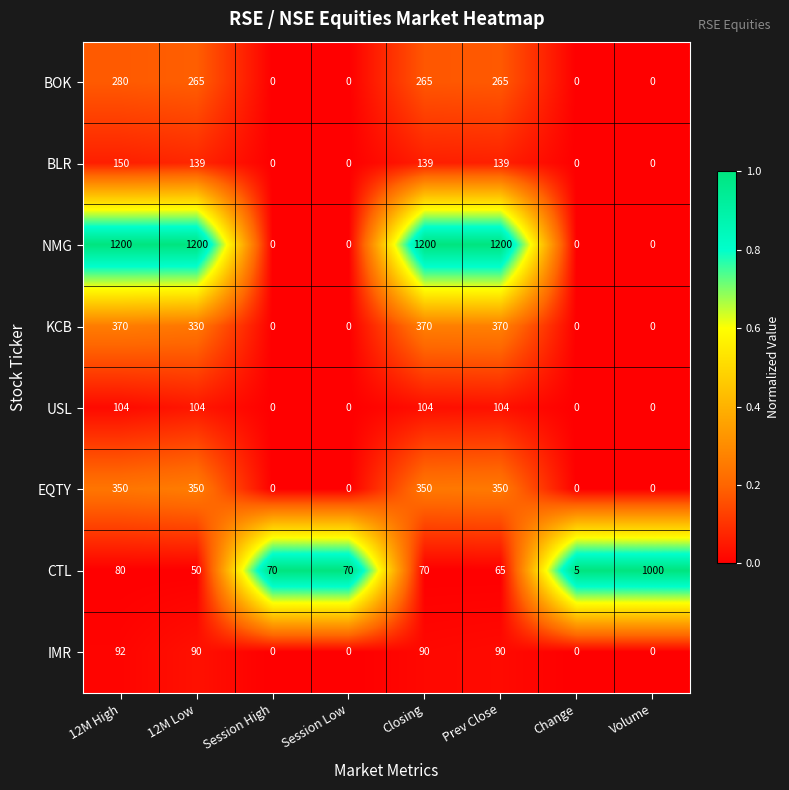

Is it true that USL equals 0 at Session High?

True